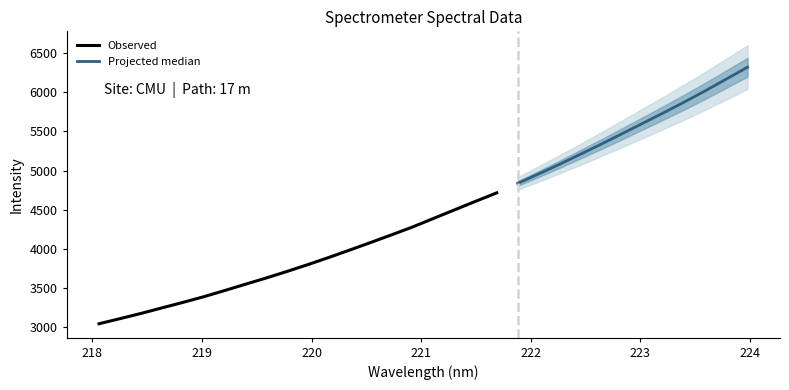

What is the label of the 24th point from the right?

219.589